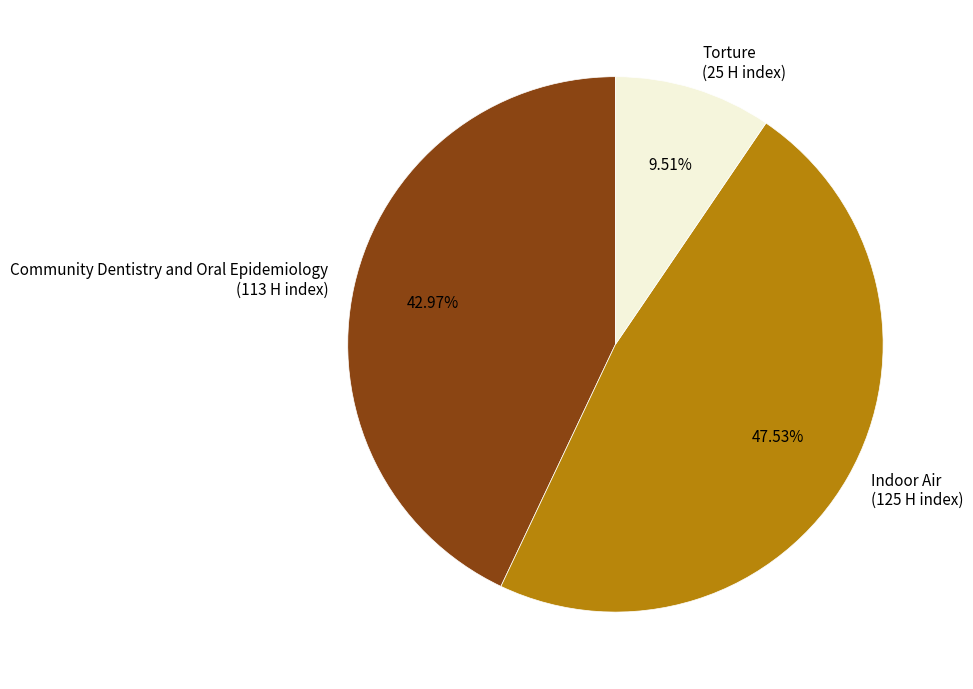

Is it true that Indoor Air is 41% of the pie?

False